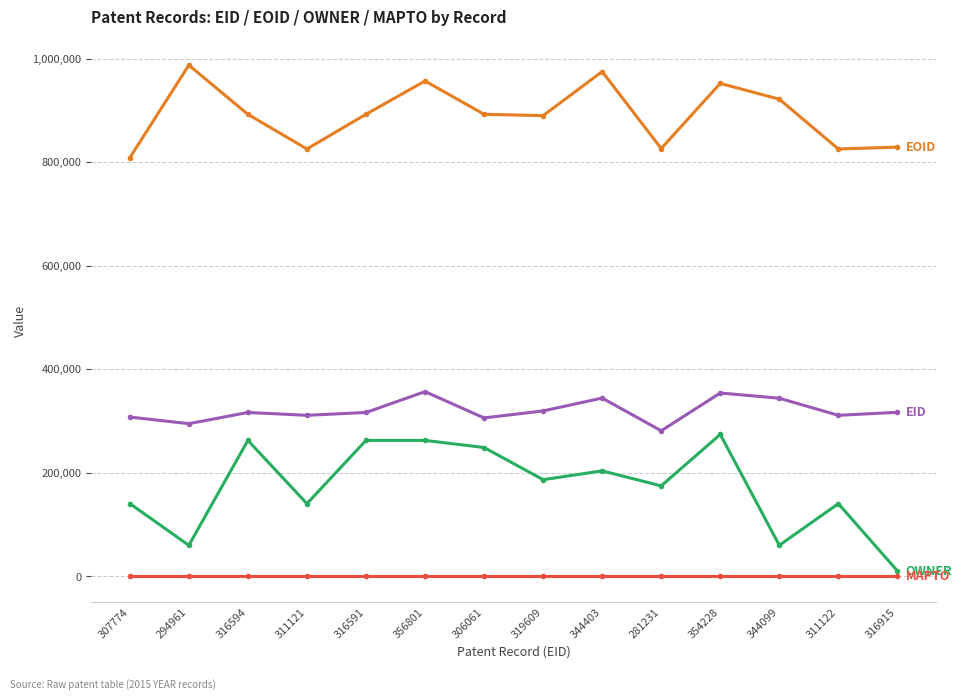

What is the maximum value shown in the chart?

987407